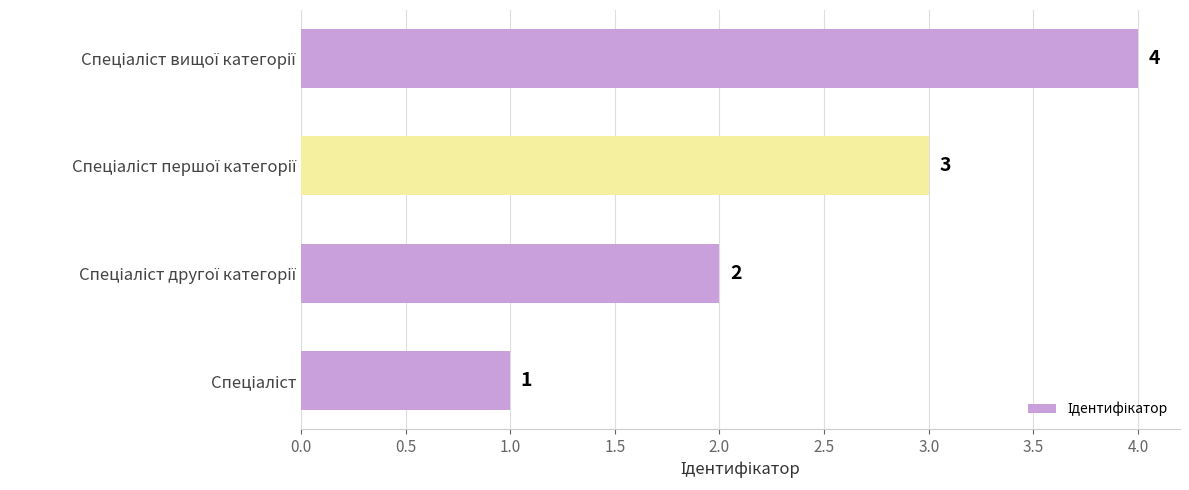

What is the greatest value displayed?

4